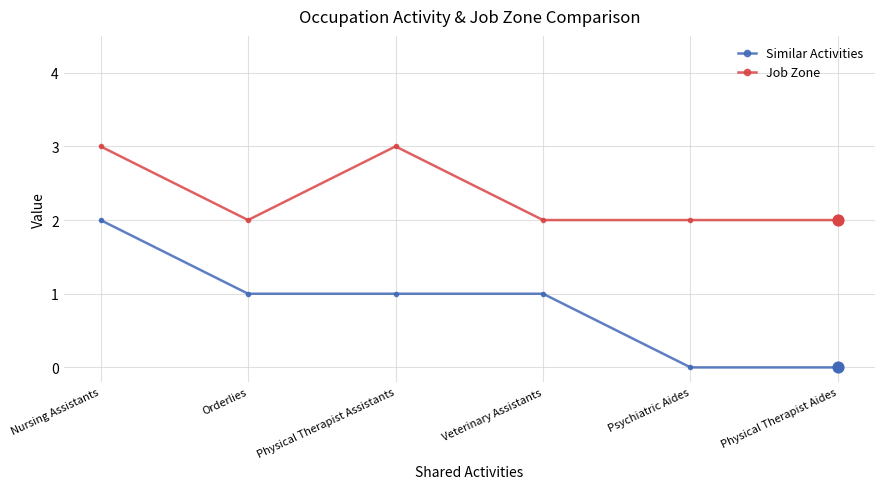

At how many categories does at least one series exceed 0?

6